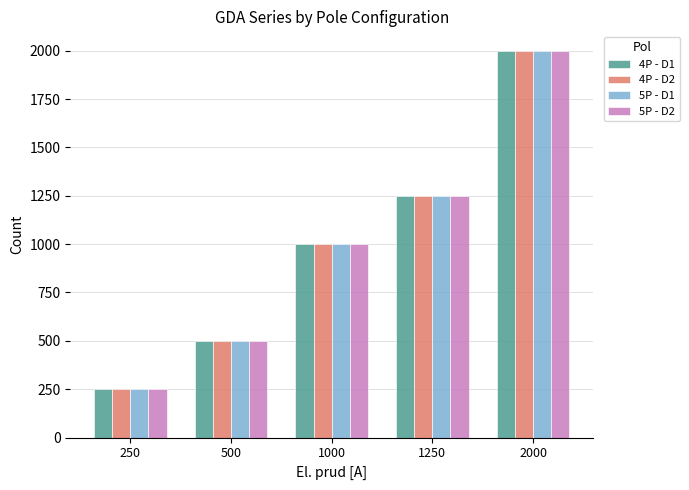

At which label does 4P - D1 reach its minimum?

250